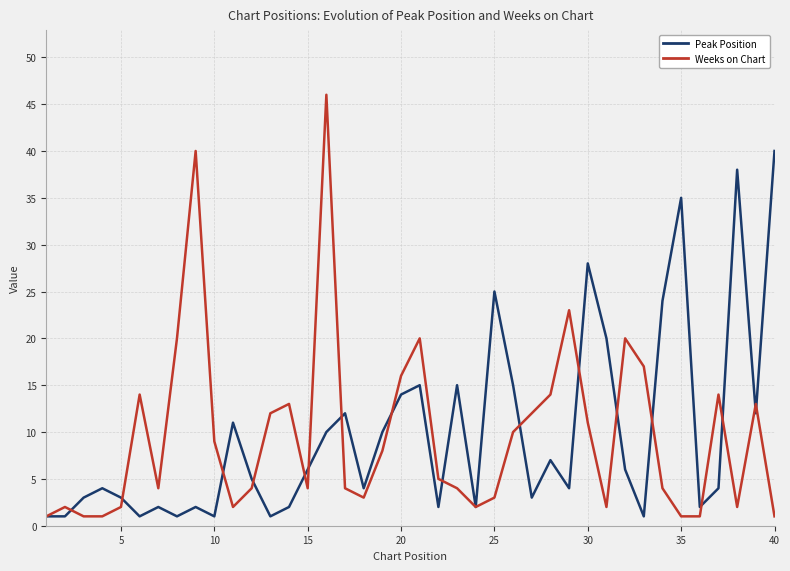

Reading right to left, extract all data points from this chart.

Peak Position: 40	12	38	4	2	35	24	1	6	20	28	4	7	3	15	25	2	15	2	15	14	10	4	12	10	6	2	1	5	11	1	2	1	2	1	3	4	3	1	1
Weeks on Chart: 1	13	2	14	1	1	4	17	20	2	11	23	14	12	10	3	2	4	5	20	16	8	3	4	46	4	13	12	4	2	9	40	20	4	14	2	1	1	2	1